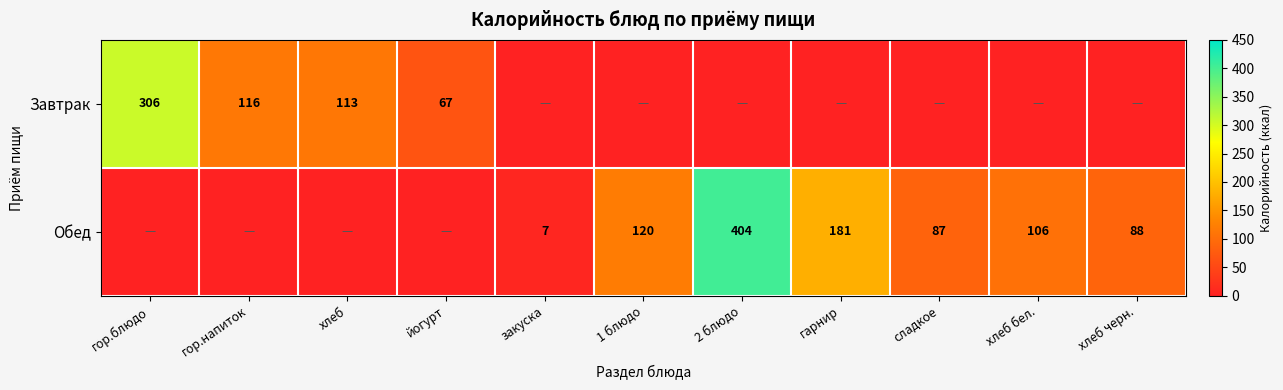

Is the value of Обед at 1 блюдо greater than the value of Завтрак at йогурт?

Yes